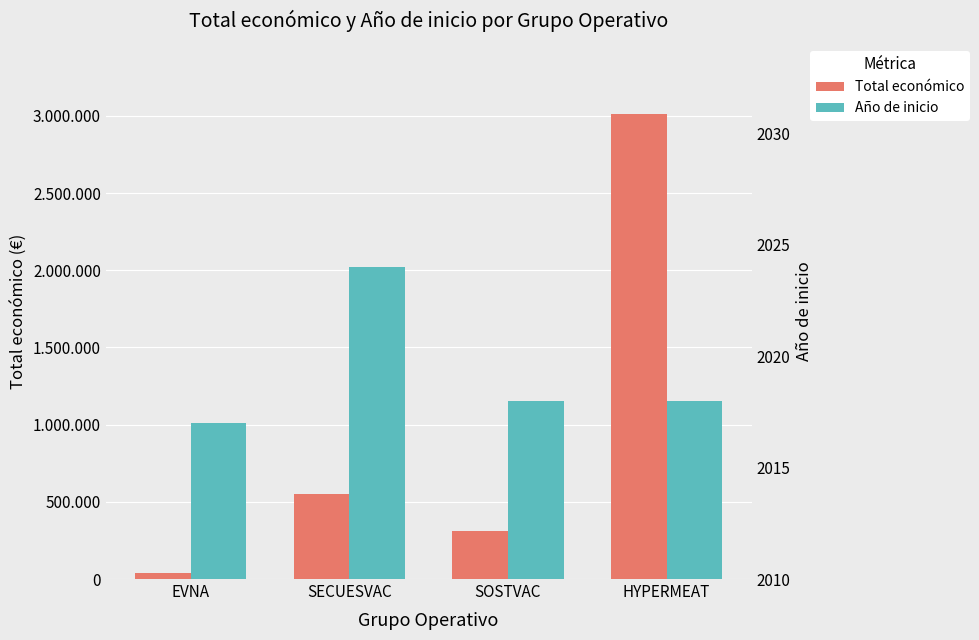

List the series in order of their peak value, highest first.

Total económico, Año de inicio